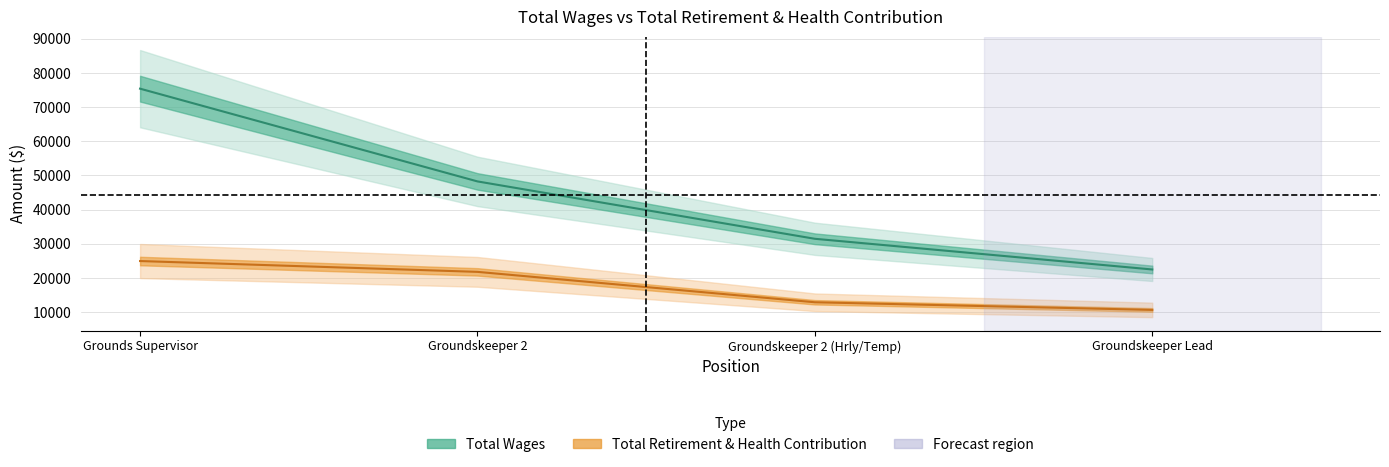

Does the chart have visible grid lines?

Yes